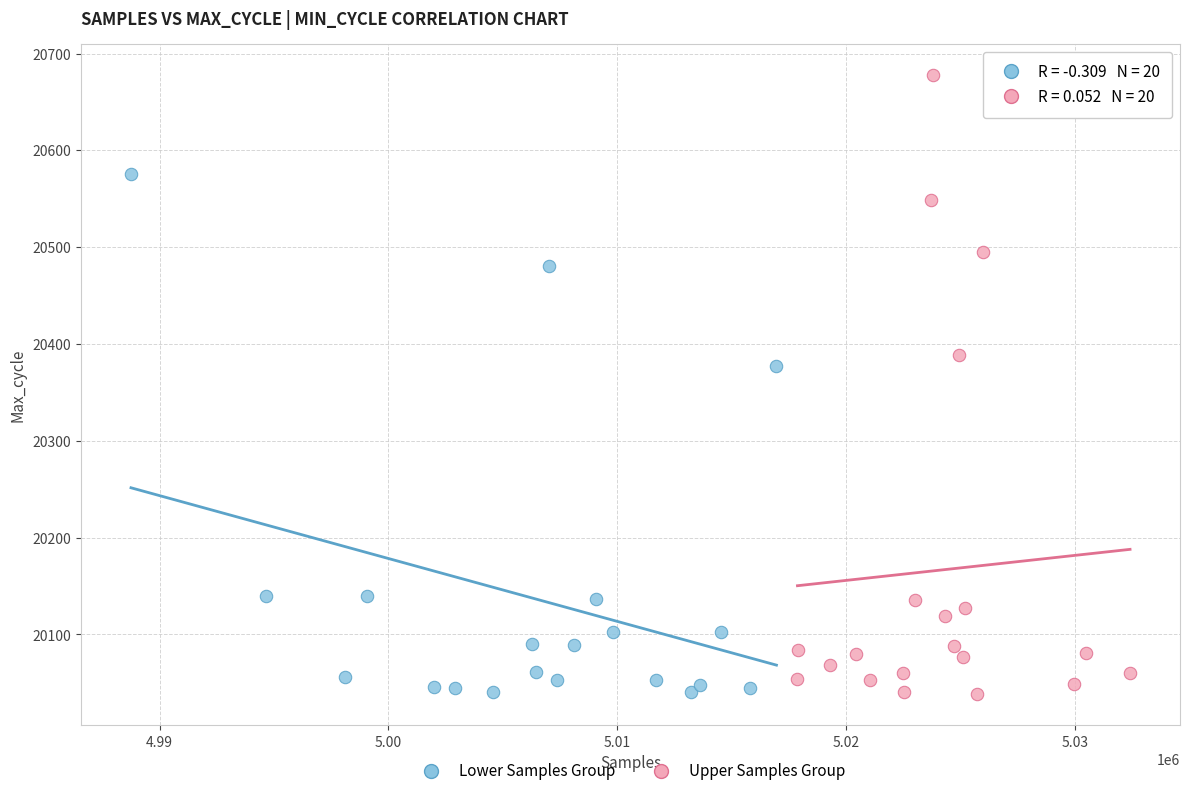

What are all the series names shown in the legend?

Lower Samples Group, Upper Samples Group